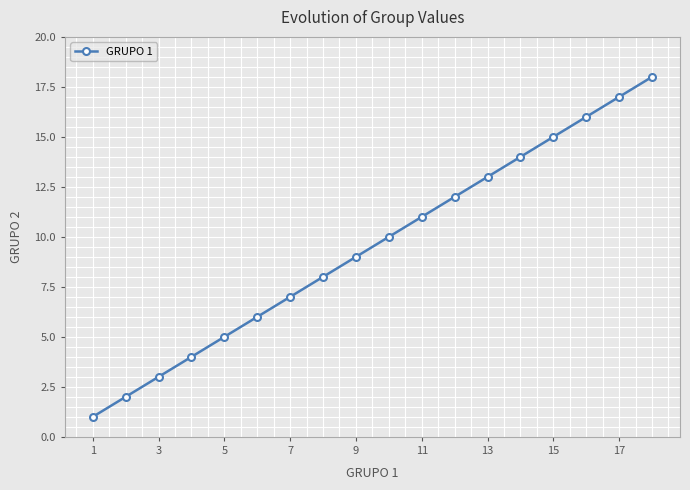

What is the maximum value shown in the chart?

18